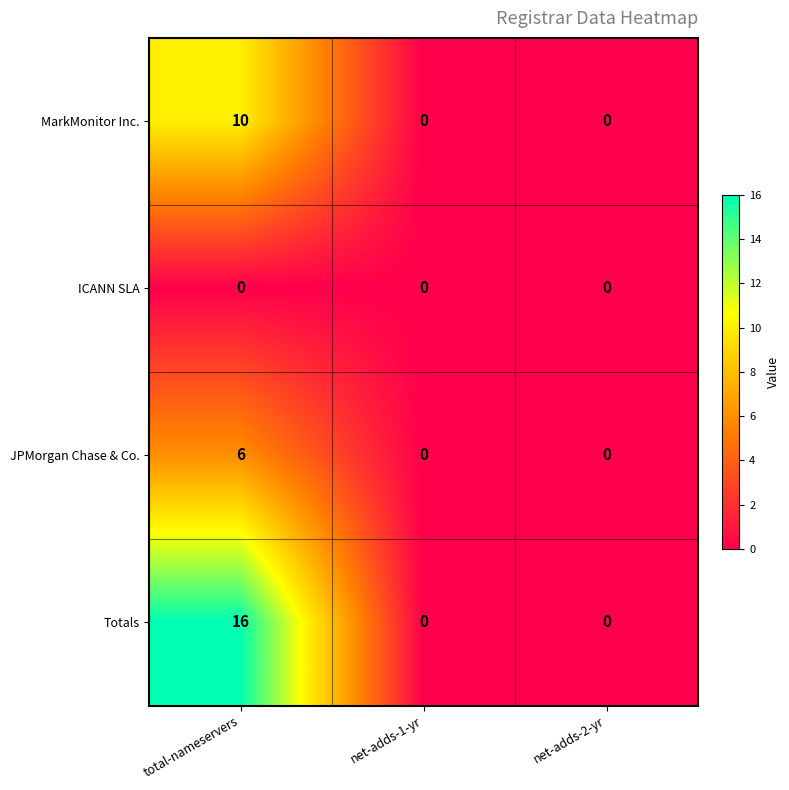

The value of JPMorgan Chase & Co. at net-adds-1-yr is -4. True or false?

False